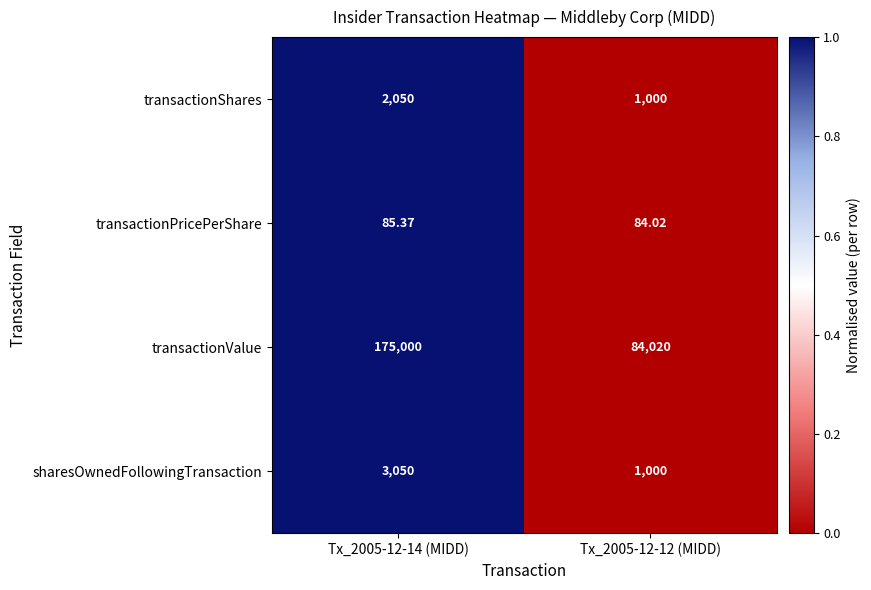

Between Tx_2005-12-14 (MIDD) and Tx_2005-12-12 (MIDD), which series saw the biggest shift?

transactionValue